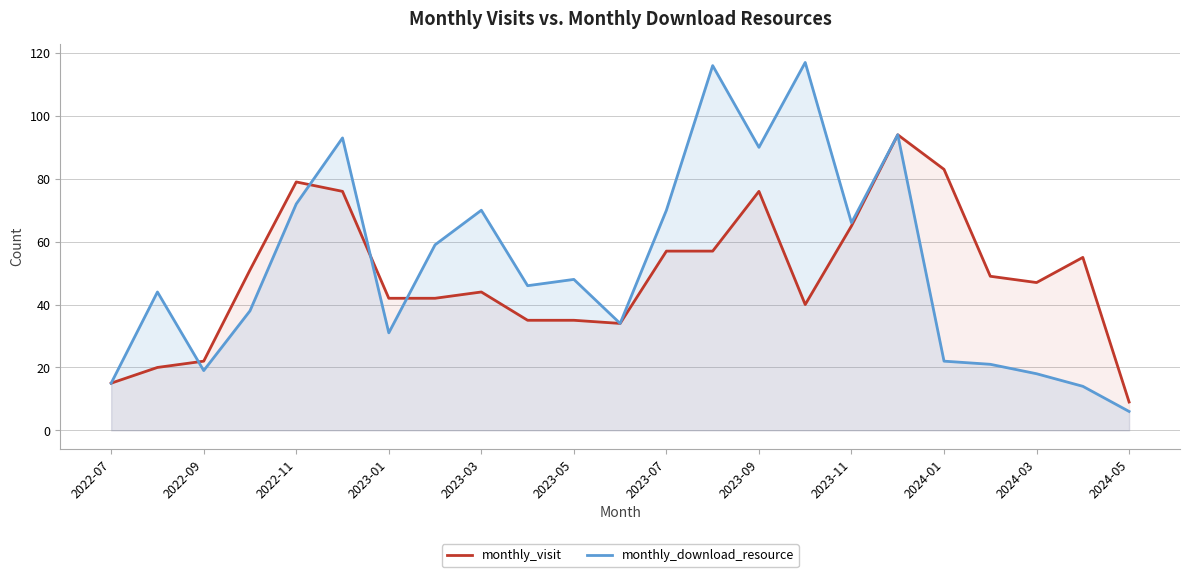

The value of monthly_download_resource at 2023-05 is 48. True or false?

True